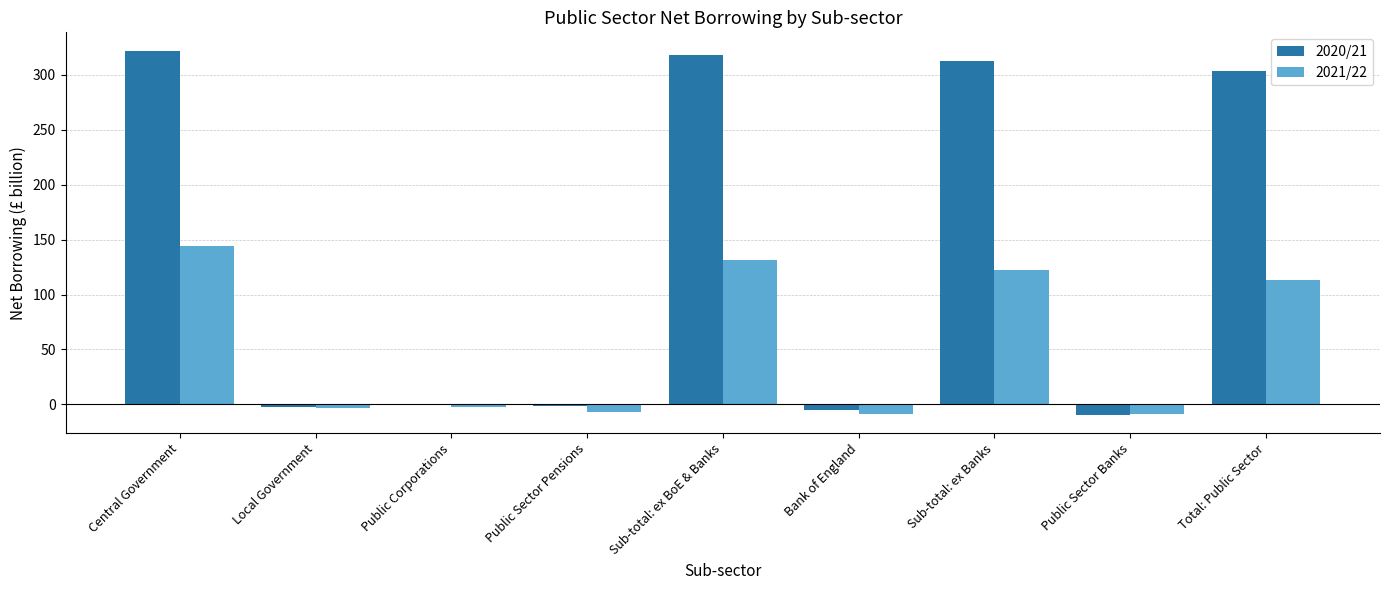

Between Public Sector Pensions and Sub-total: ex BoE & Banks, which series saw the biggest shift?

2020/21